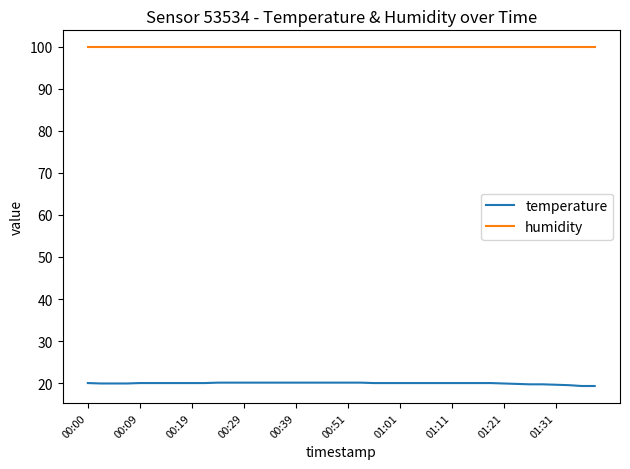

What is the highest value of the temperature series?

20.1